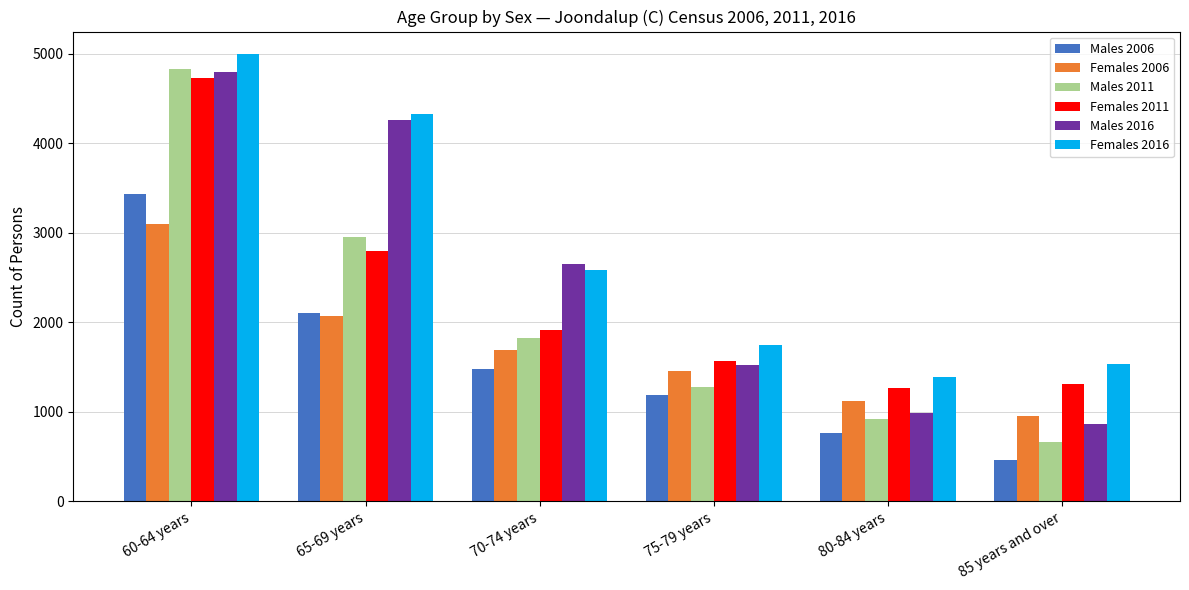

What is the sum of the Females 2011 values at 85 years and over and 70-74 years?

3225